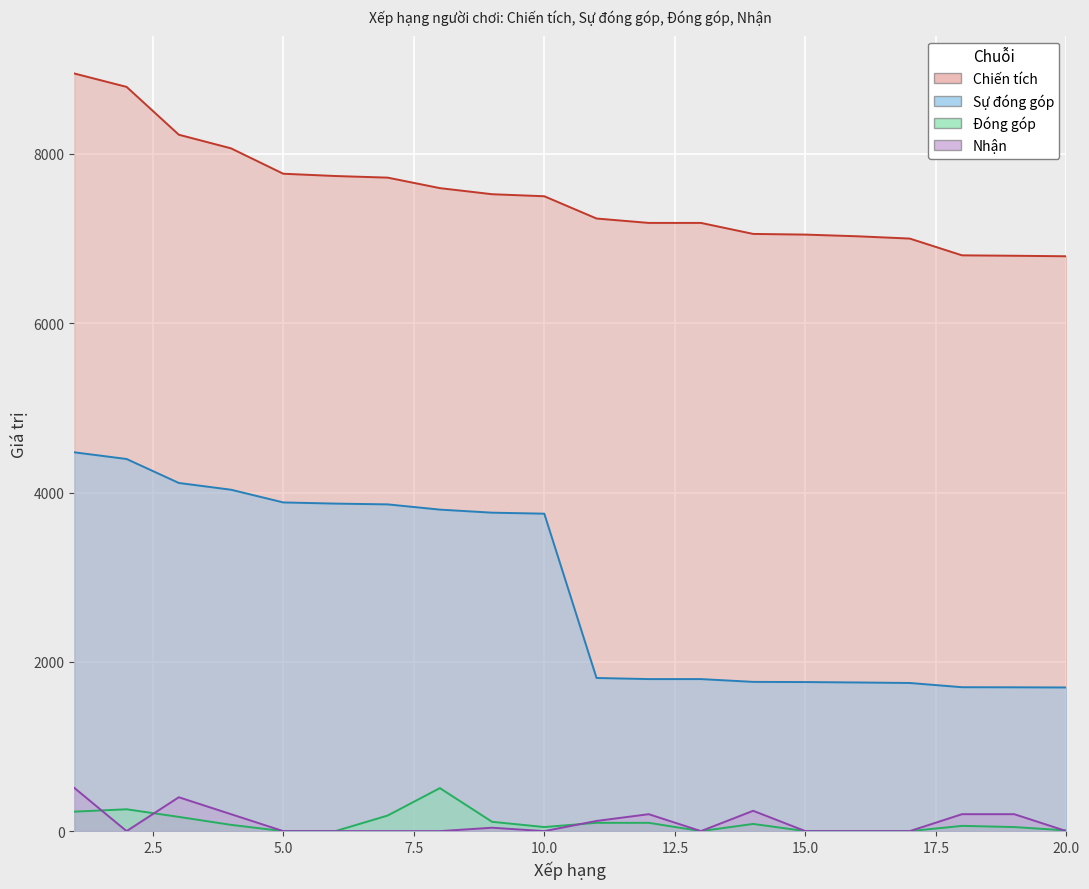

List the labels in order of Sự đóng góp value, largest first.

1, 2, 3, 4, 5, 6, 7, 8, 9, 10, 11, 12, 13, 14, 15, 16, 17, 18, 19, 20